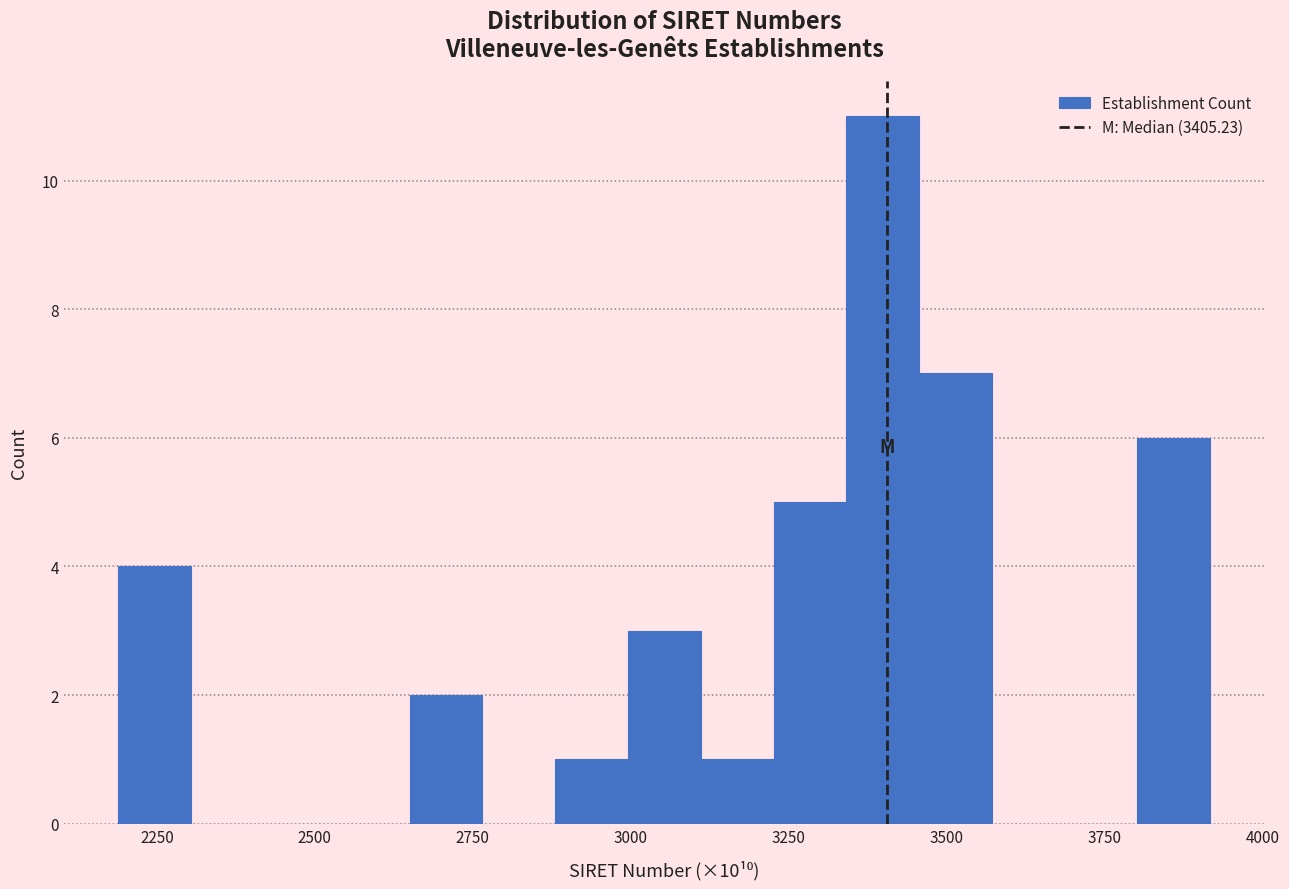

Around what value on the x-axis is the tallest bar? Give the approximate position of its centre, as read against the axis.

3400